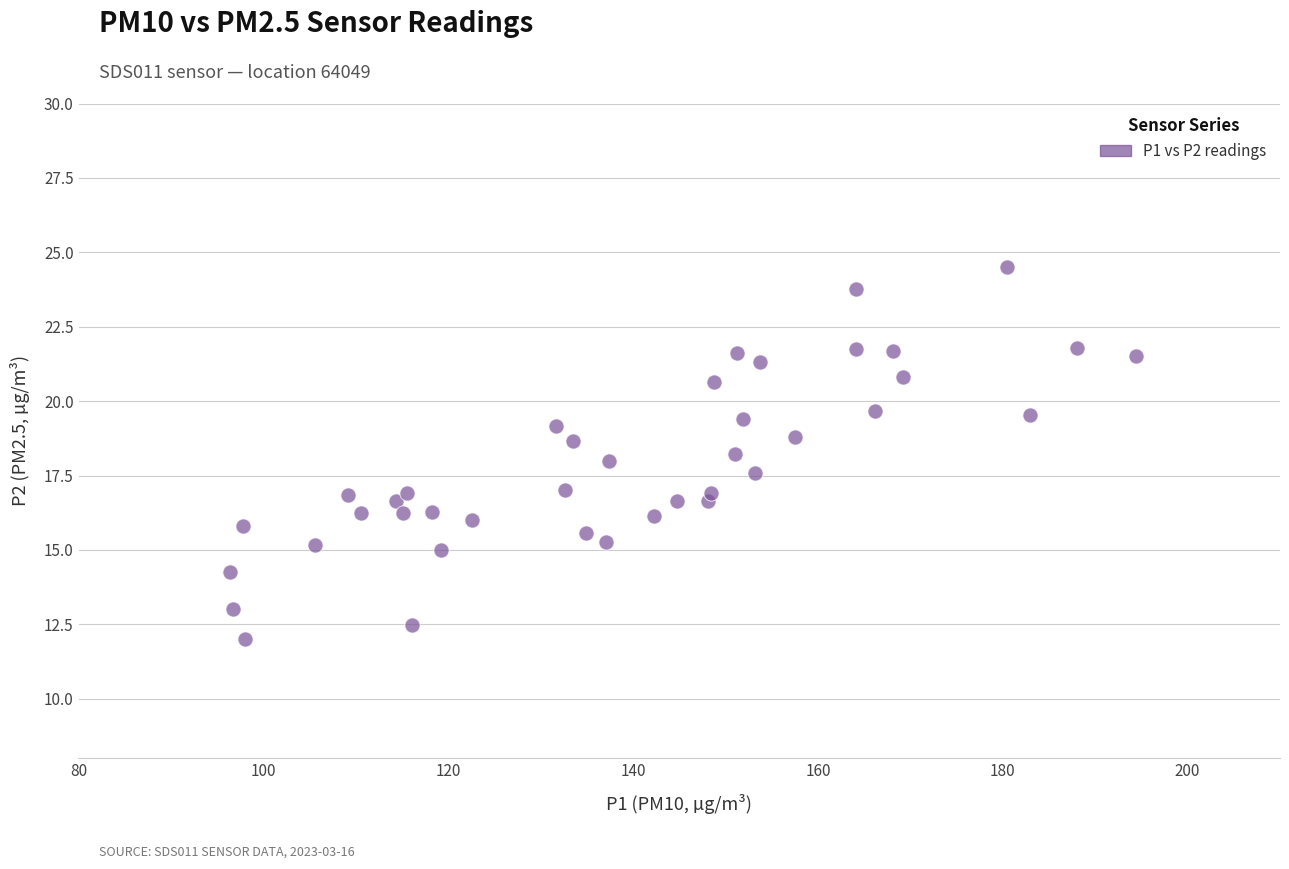

What is the range of Y values (max minus min)?

12.5